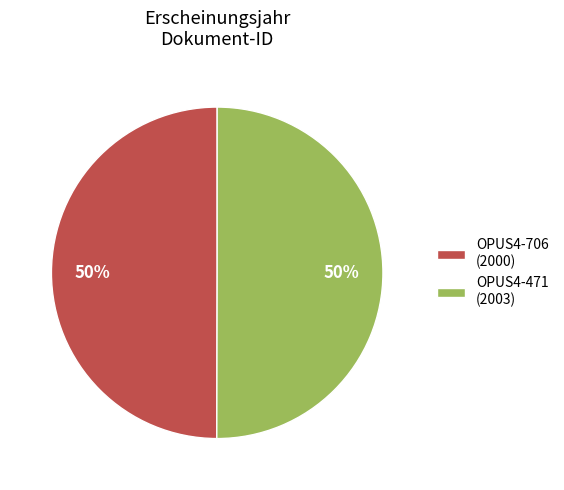

To the nearest percent, what is the combined percentage of OPUS4-706 (2000) and OPUS4-471 (2003)?

100%